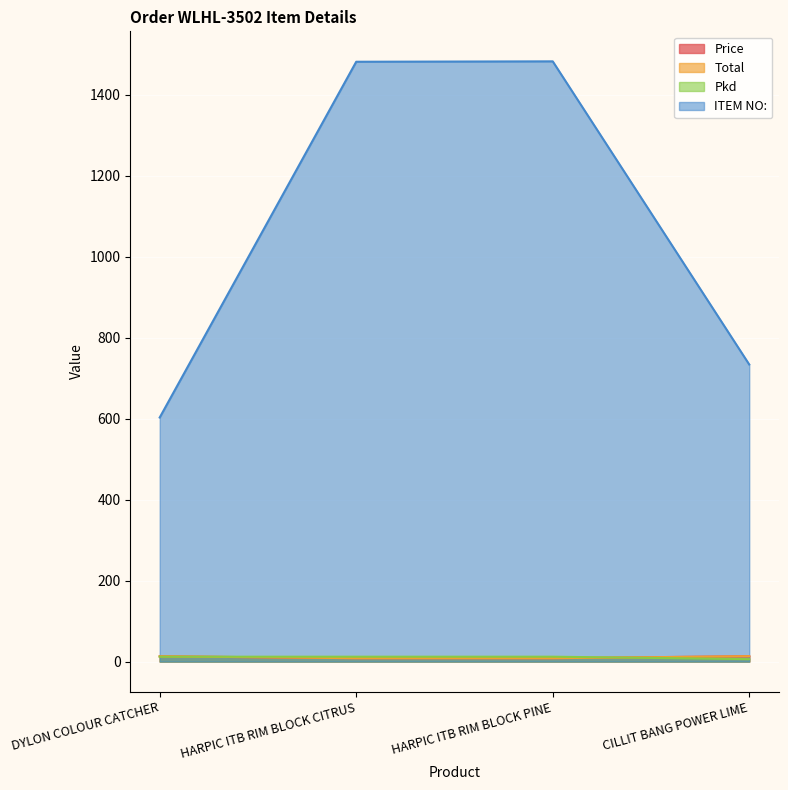

True or false: Price has more than 1 interior local peaks.

False